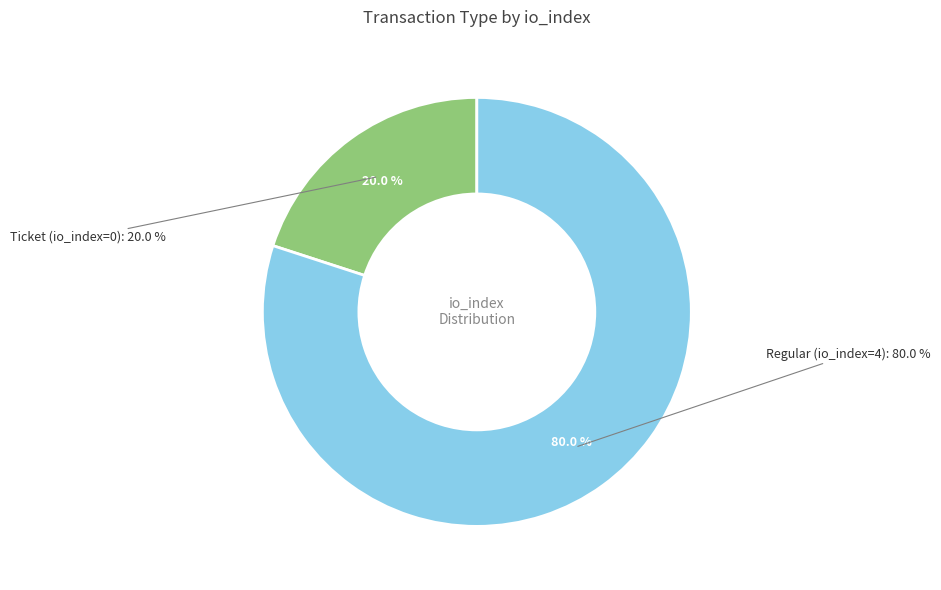

True or false: Regular (io_index=4) accounts for 85% of the total.

False